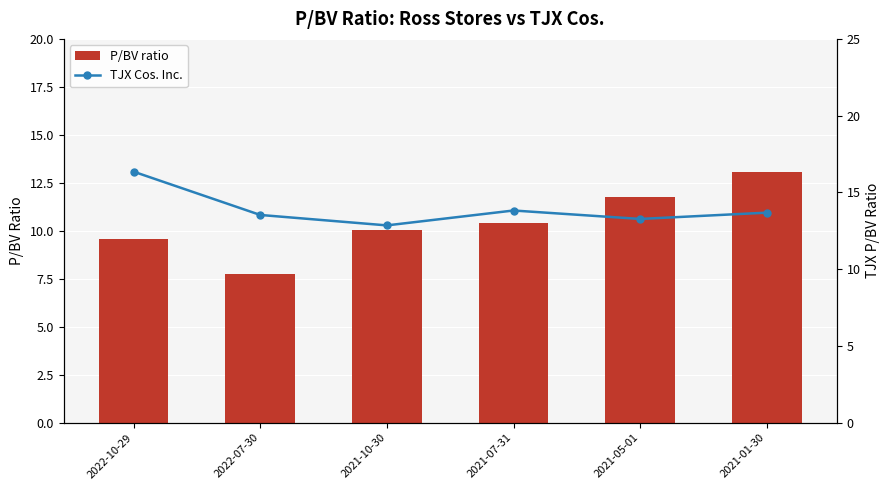

Is the value of TJX Cos. Inc. at 2022-10-29 greater than the value of P/BV ratio at 2022-10-29?

Yes